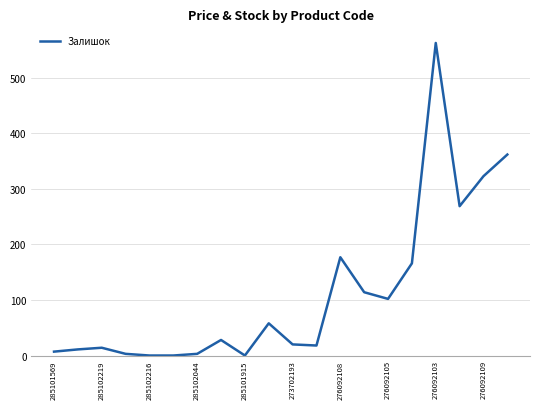

What is the maximum value shown in the chart?

563